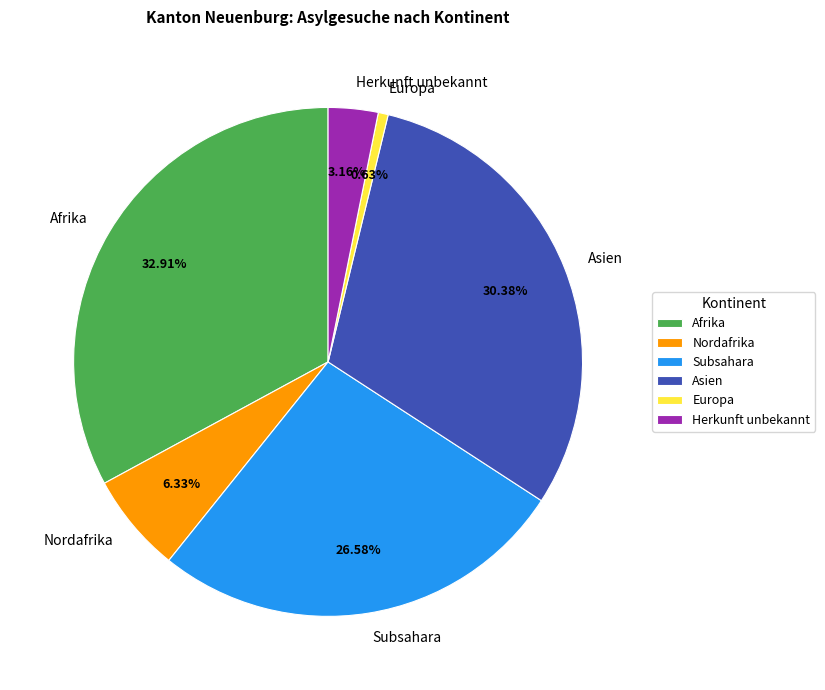

How many segments does this pie chart have?

6